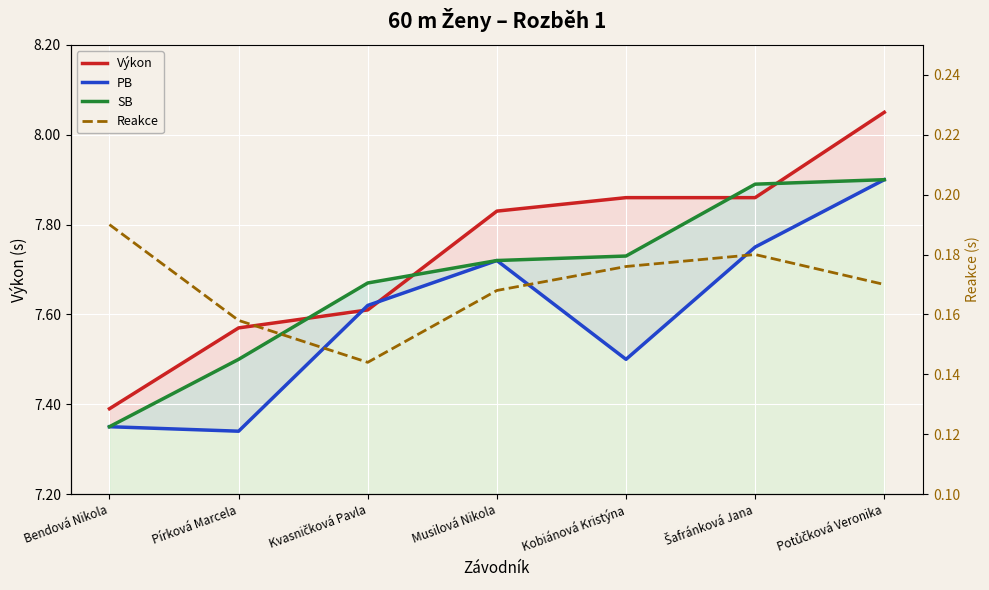

Between Šafránková Jana and Potůčková Veronika, which series saw the biggest shift?

Výkon